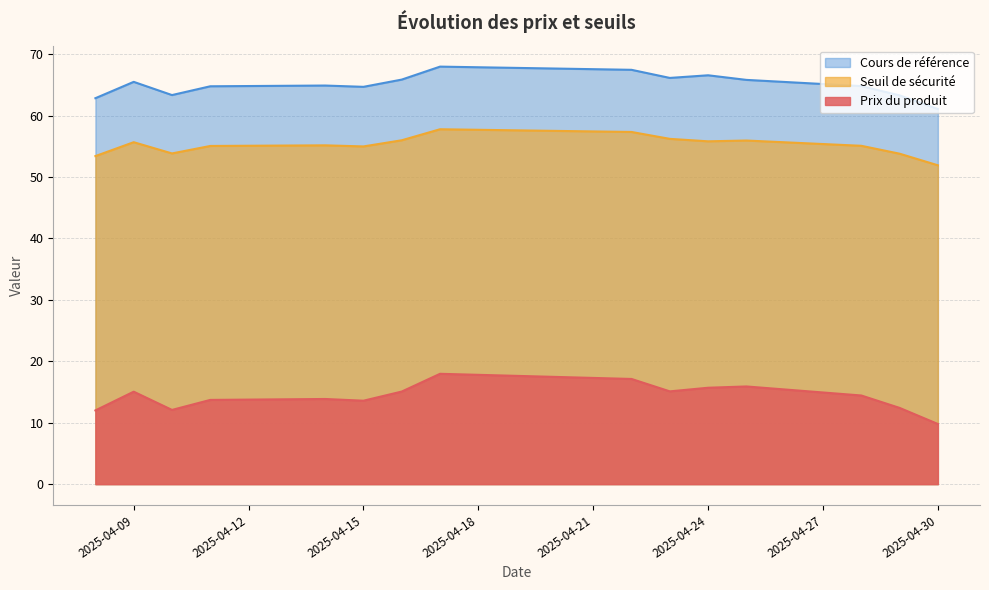

Where is the first local maximum for Seuil de sécurité?

2025-04-09